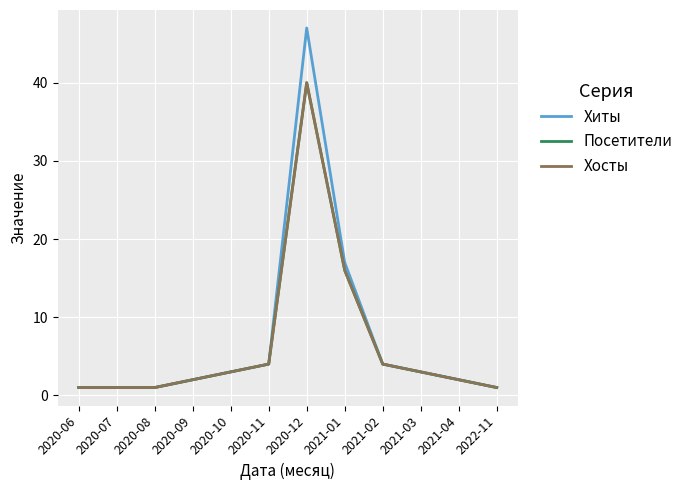

How many lines are shown in the chart?

3